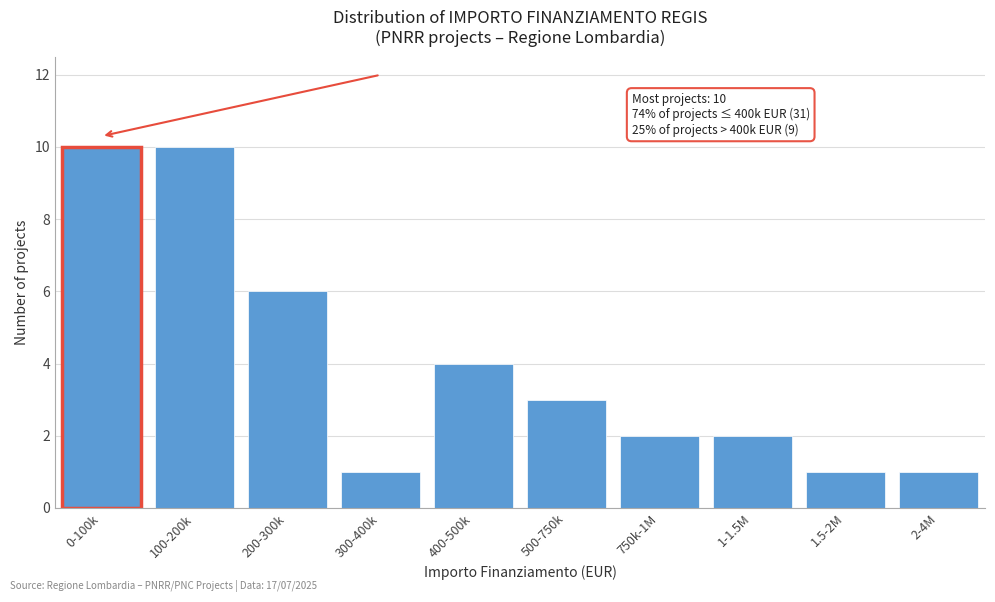

Reading left to right, extract all data points from this chart.

0-100k=10	100-200k=10	200-300k=6	300-400k=1	400-500k=4	500-750k=3	750k-1M=2	1-1.5M=2	1.5-2M=1	2-4M=1